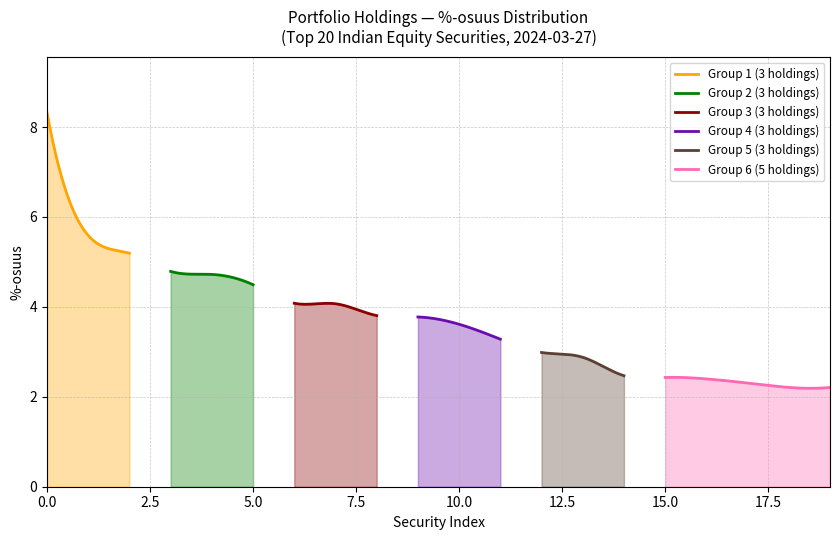

Reading left to right, list all the values displayed in this chart.

ICICI Bank Ltd.=8.3	HDFC Bank Ltd.=5.6	Bharti Airtel Ltd.=5.2	Infosys Ltd.=4.8	Power Grid Corp. of India Ltd.=4.7	UltraTech Cement Ltd.=4.5	SBI Life Insurance Co. Ltd.=4.1	Aegis Logistics Ltd.=4.1	Tata Consultancy Services Ltd.=3.8	Hindustan Unilever Ltd.=3.8	Prestige Estates Projects Ltd.=3.6	Axis Bank Ltd.=3.3	Mahindra & Mahindra Ltd.=3.0	Godrej Properties Ltd.=2.9	Maruti Suzuki India Ltd.=2.5	Titan Co. Ltd.=2.4	KEI Industries Ltd.=2.4	ABB India Ltd.=2.3	Nestle India Ltd.=2.2	PB Fintech Ltd.=2.2